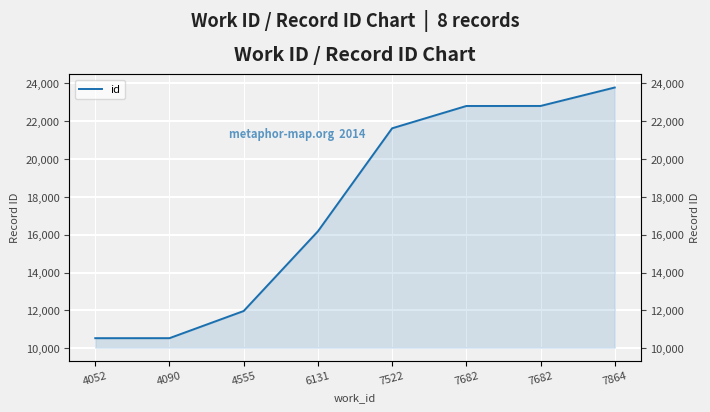

What is the change in value from 4052 to 6131?

+5645